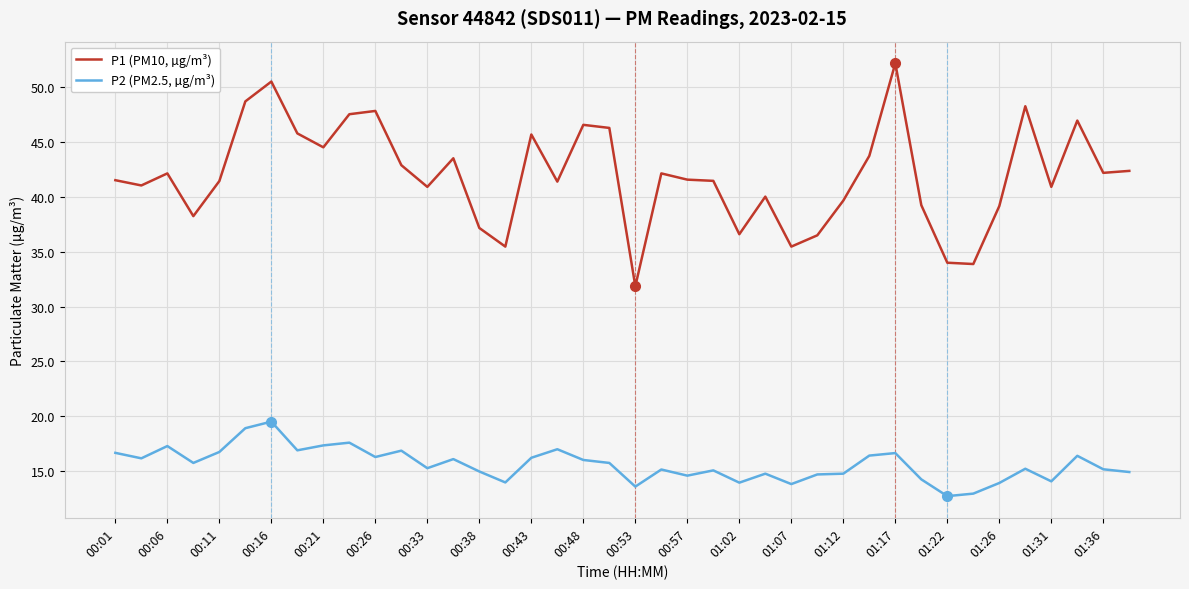

Count the number of categories in the chart.

40